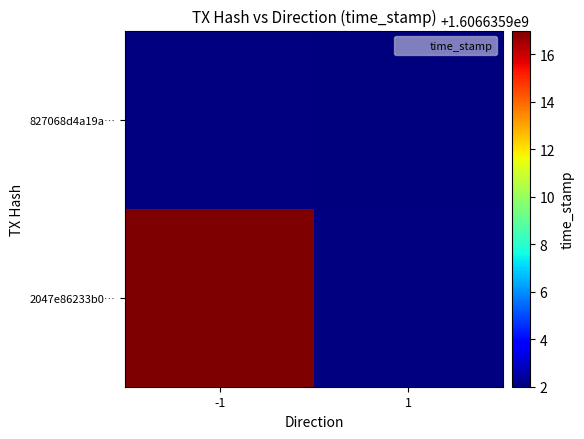

How many time_stamp values are between 0 and 1?

2